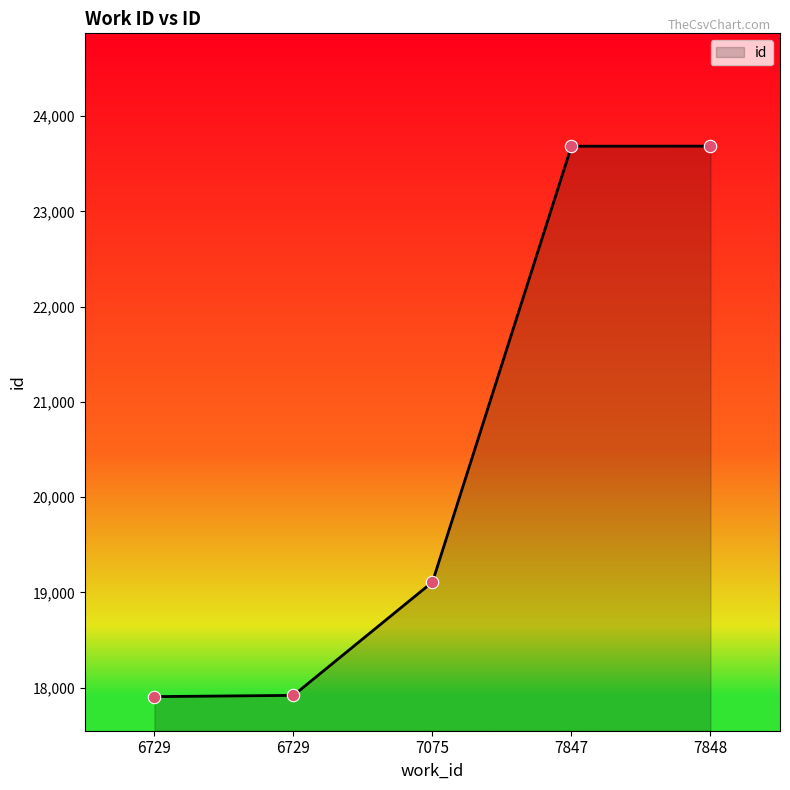

Which has a higher value, 6729 or 7848?

7848